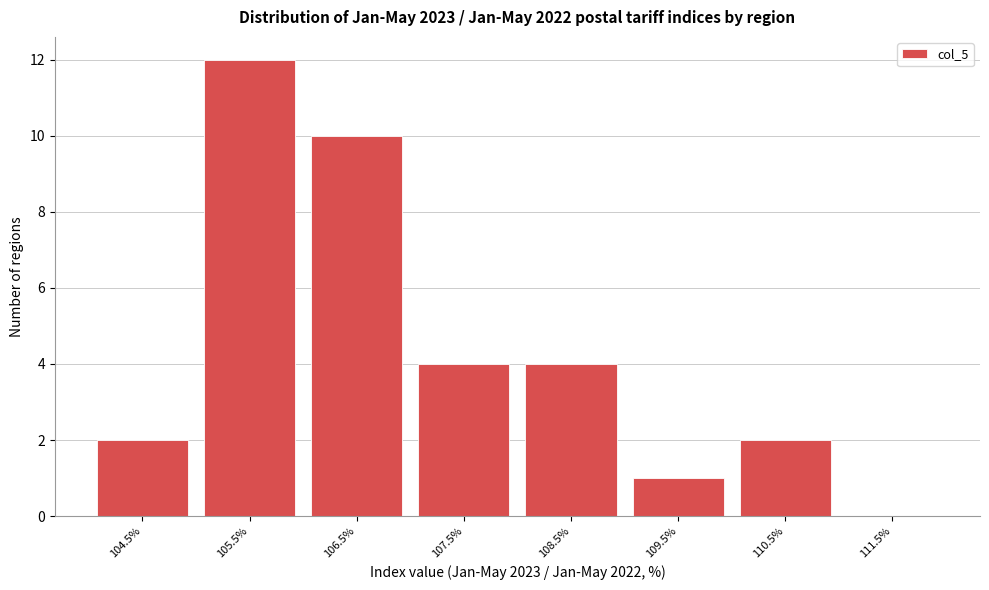

Reading left to right, extract all data points from this chart.

104.5%=2	105.5%=12	106.5%=10	107.5%=4	108.5%=4	109.5%=1	110.5%=2	111.5%=0